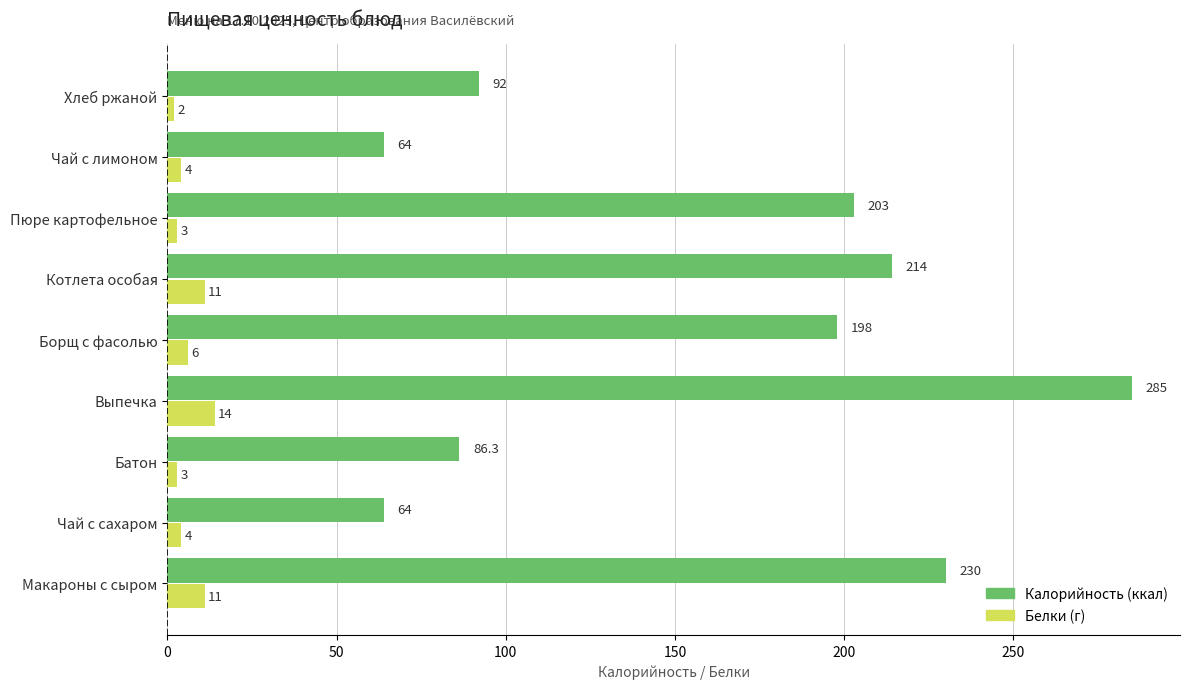

What is the maximum value shown in the chart?

285.0